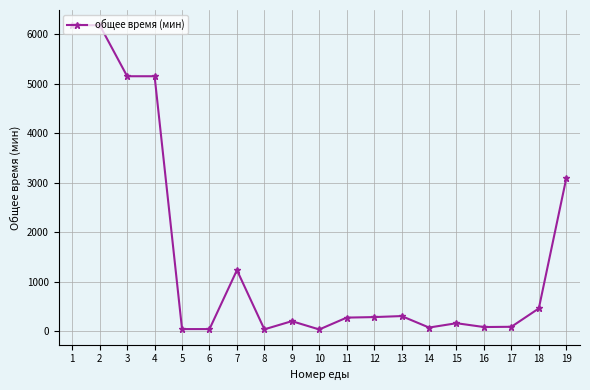

Which has a higher value, 5 or 4?

4